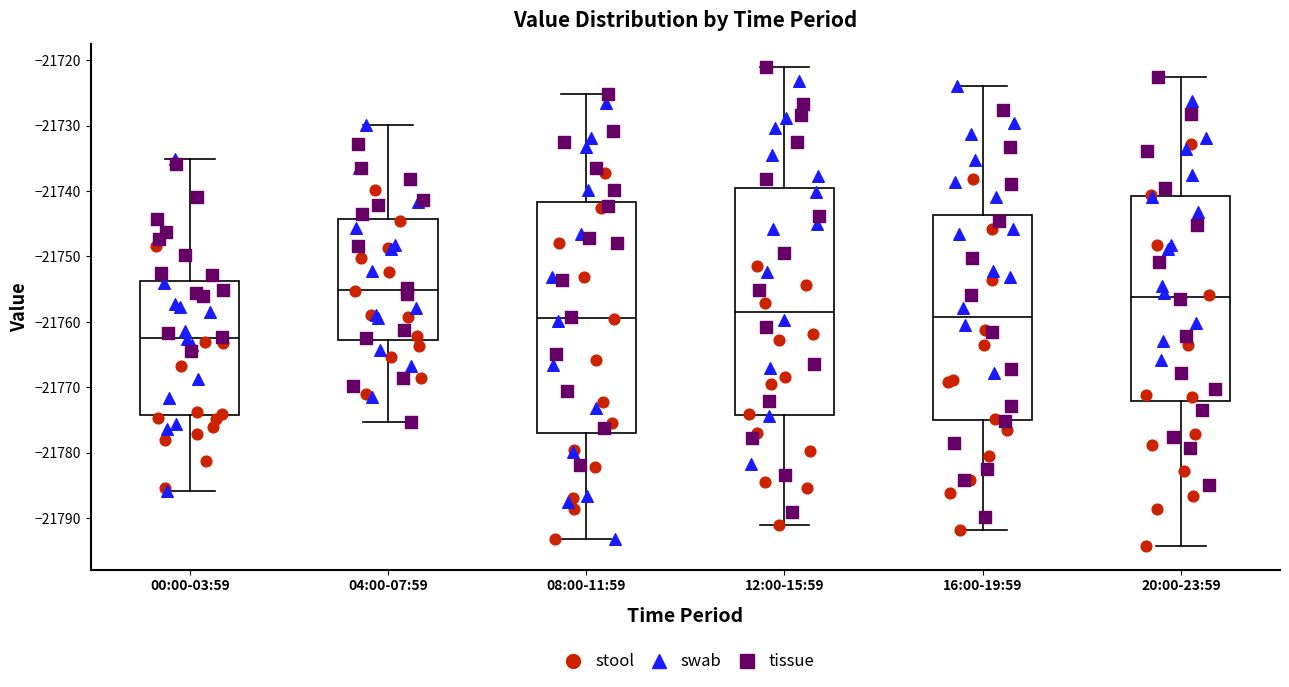

Reading left to right, transcribe this box plot: for each box, give where its median line is, the range the box spans, and where its two whiskers end, as read against the y-axis. The values are not printed on the chart, so give them approximately, as read against the axis.

00:00-03:59: median -21762, box -21774 to -21754, whiskers -21786 to -21735
04:00-07:59: median -21755, box -21763 to -21744, whiskers -21775 to -21730
08:00-11:59: median -21759, box -21777 to -21742, whiskers -21793 to -21725
12:00-15:59: median -21758, box -21774 to -21740, whiskers -21791 to -21721
16:00-19:59: median -21759, box -21775 to -21744, whiskers -21792 to -21724
20:00-23:59: median -21756, box -21772 to -21741, whiskers -21794 to -21723